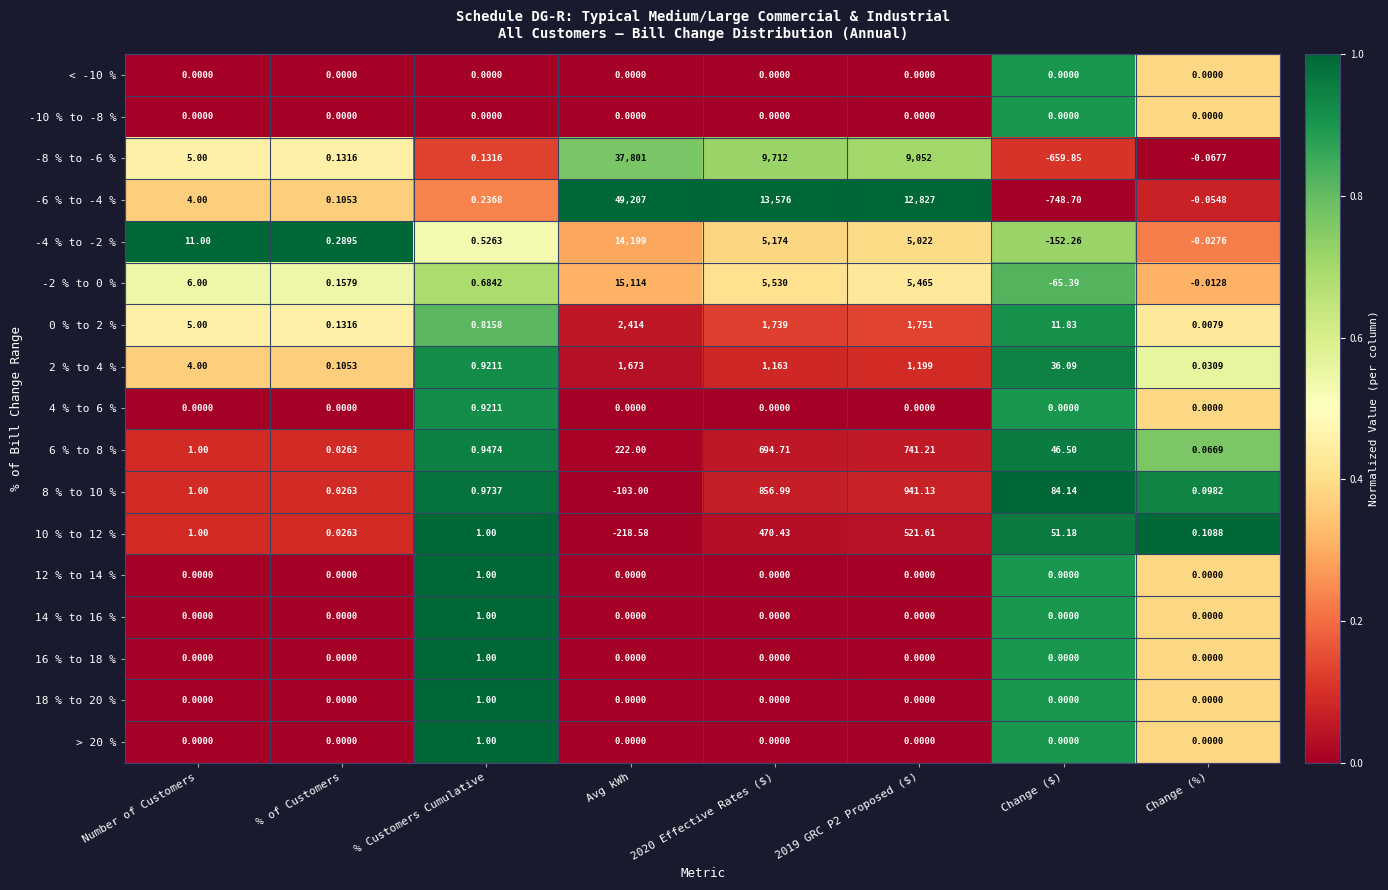

Which label corresponds to the largest value in the chart?

Avg kWh